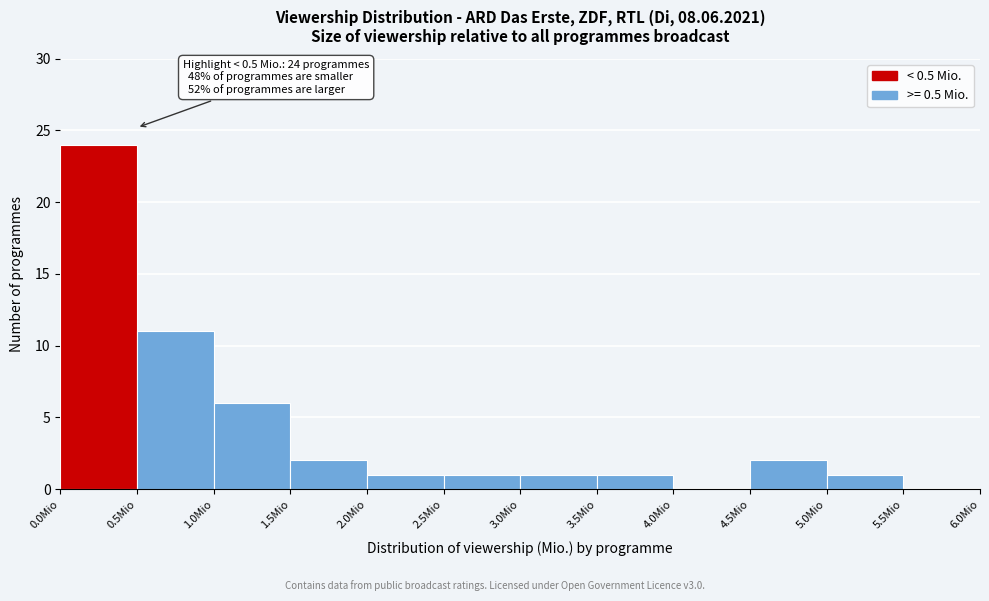

Which range on the x-axis has the tallest bar?

0.0 to 0.5